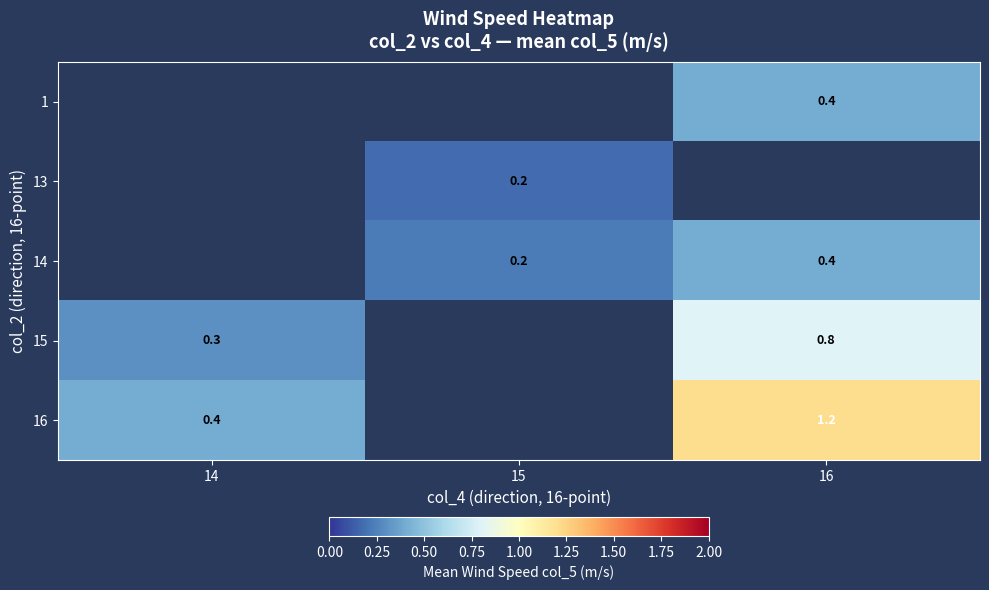

What is the approximate value of 13 at 15?

0.2